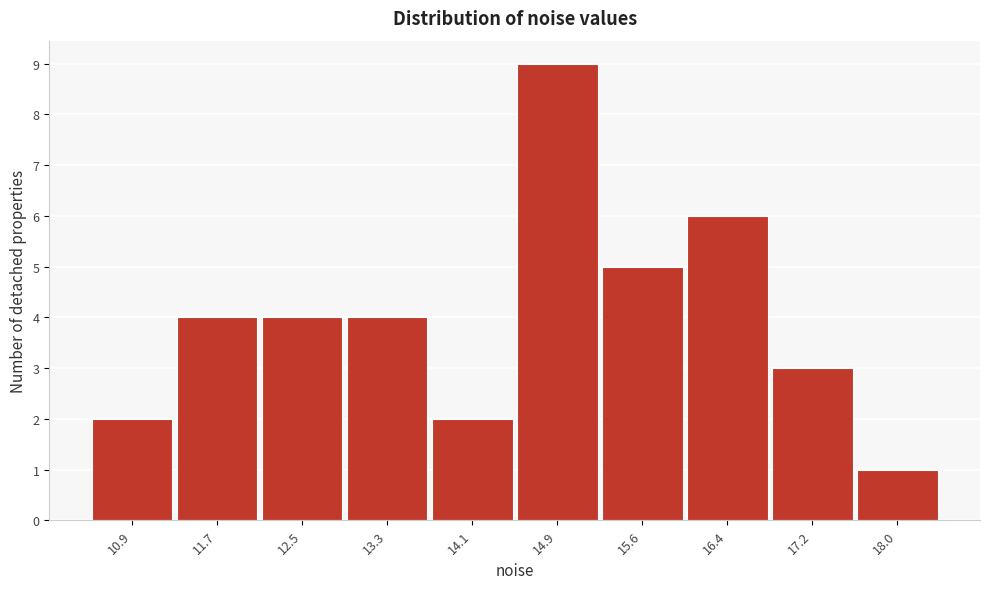

Reading left to right, extract all data points from this chart.

10.9=2	11.7=4	12.5=4	13.3=4	14.1=2	14.9=9	15.6=5	16.4=6	17.2=3	18.0=1